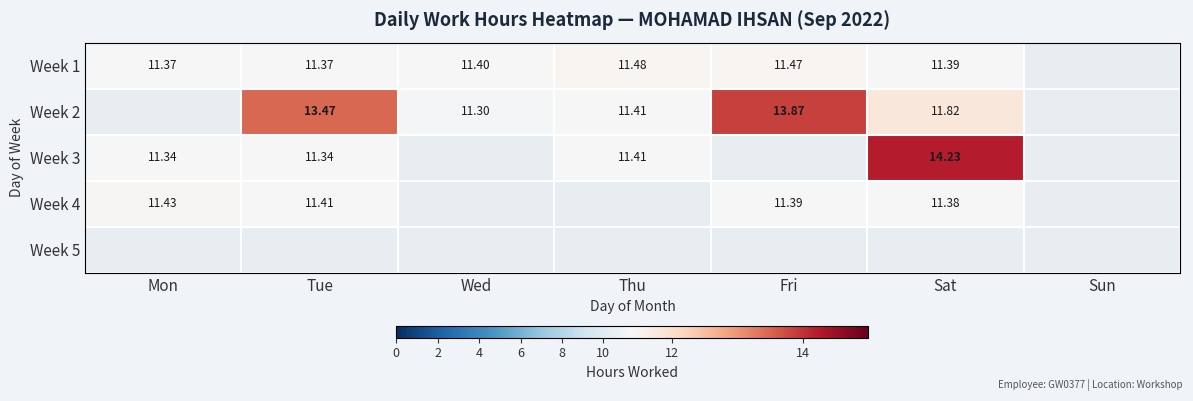

The Week 4 series shows 17.2 at Sat. True or false?

False